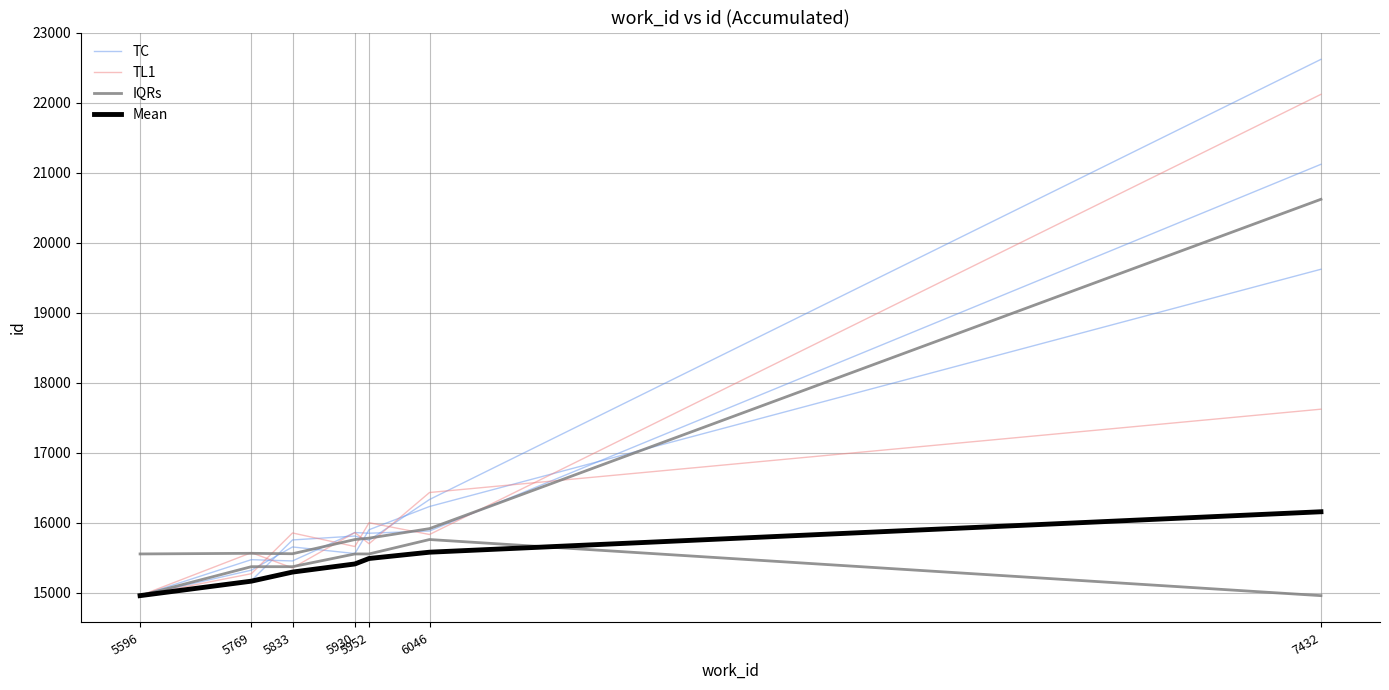

Which series has the largest total across all categories?

IQRs